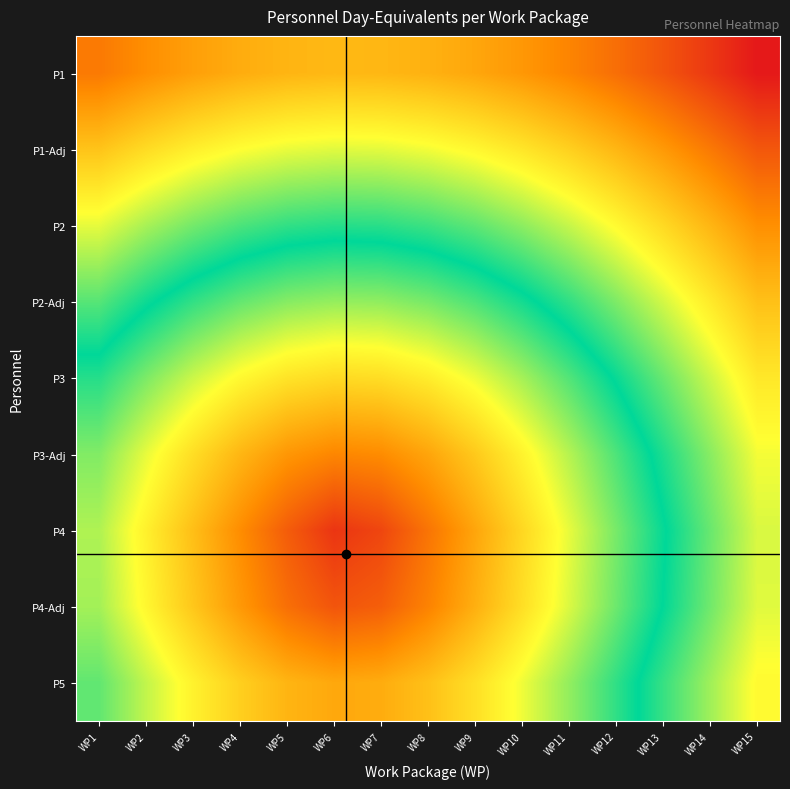

At which category is the sum across all series the highest?

WP6